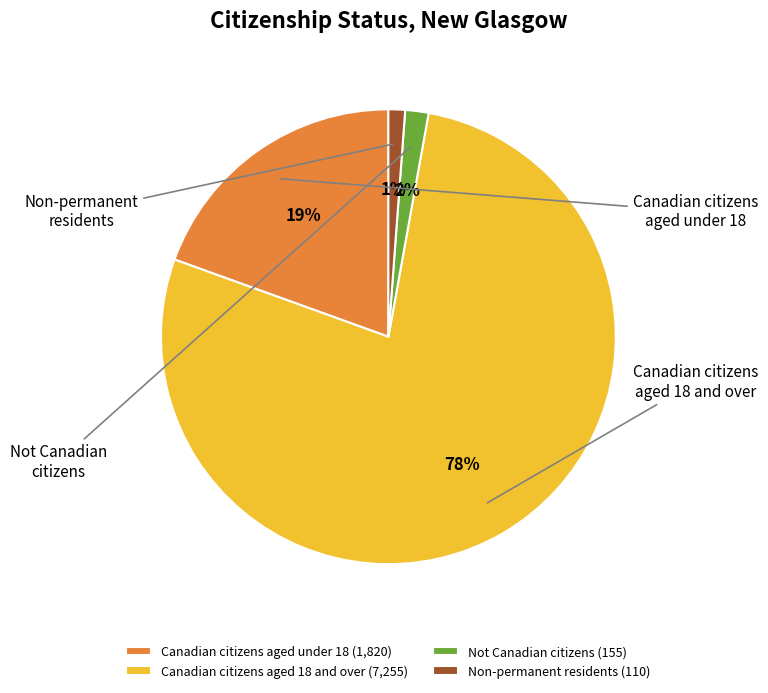

How many segments does this pie chart have?

4